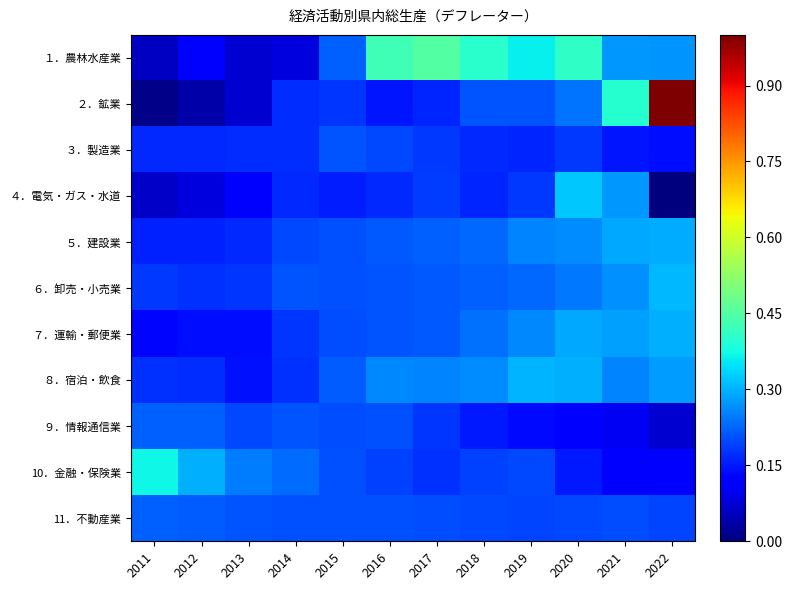

Reading right to left, list all the values displayed in this chart.

１．農林水産業: 2022=0.3	2021=0.3	2020=0.4	2019=0.4	2018=0.4	2017=0.5	2016=0.4	2015=0.2	2014=0.1	2013=0.1	2012=0.1	2011=0.1
２．鉱業: 2022=1.0	2021=0.4	2020=0.2	2019=0.2	2018=0.2	2017=0.2	2016=0.1	2015=0.2	2014=0.2	2013=0.1	2012=0.0	2011=0.0
３．製造業: 2022=0.1	2021=0.1	2020=0.2	2019=0.2	2018=0.2	2017=0.2	2016=0.2	2015=0.2	2014=0.2	2013=0.2	2012=0.2	2011=0.2
４．電気・ガス・水道: 2022=0.0	2021=0.3	2020=0.3	2019=0.2	2018=0.2	2017=0.2	2016=0.2	2015=0.2	2014=0.2	2013=0.1	2012=0.1	2011=0.1
５．建設業: 2022=0.3	2021=0.3	2020=0.3	2019=0.3	2018=0.2	2017=0.2	2016=0.2	2015=0.2	2014=0.2	2013=0.2	2012=0.2	2011=0.2
６．卸売・小売業: 2022=0.3	2021=0.3	2020=0.2	2019=0.2	2018=0.2	2017=0.2	2016=0.2	2015=0.2	2014=0.2	2013=0.2	2012=0.2	2011=0.2
７．運輸・郵便業: 2022=0.3	2021=0.3	2020=0.3	2019=0.3	2018=0.2	2017=0.2	2016=0.2	2015=0.2	2014=0.2	2013=0.1	2012=0.1	2011=0.1
８．宿泊・飲食: 2022=0.3	2021=0.3	2020=0.3	2019=0.3	2018=0.3	2017=0.3	2016=0.3	2015=0.2	2014=0.2	2013=0.1	2012=0.2	2011=0.2
９．情報通信業: 2022=0.1	2021=0.1	2020=0.1	2019=0.1	2018=0.2	2017=0.2	2016=0.2	2015=0.2	2014=0.2	2013=0.2	2012=0.2	2011=0.2
10．金融・保険業: 2022=0.1	2021=0.1	2020=0.1	2019=0.2	2018=0.2	2017=0.2	2016=0.2	2015=0.2	2014=0.2	2013=0.2	2012=0.3	2011=0.4
11．不動産業: 2022=0.2	2021=0.2	2020=0.2	2019=0.2	2018=0.2	2017=0.2	2016=0.2	2015=0.2	2014=0.2	2013=0.2	2012=0.2	2011=0.2